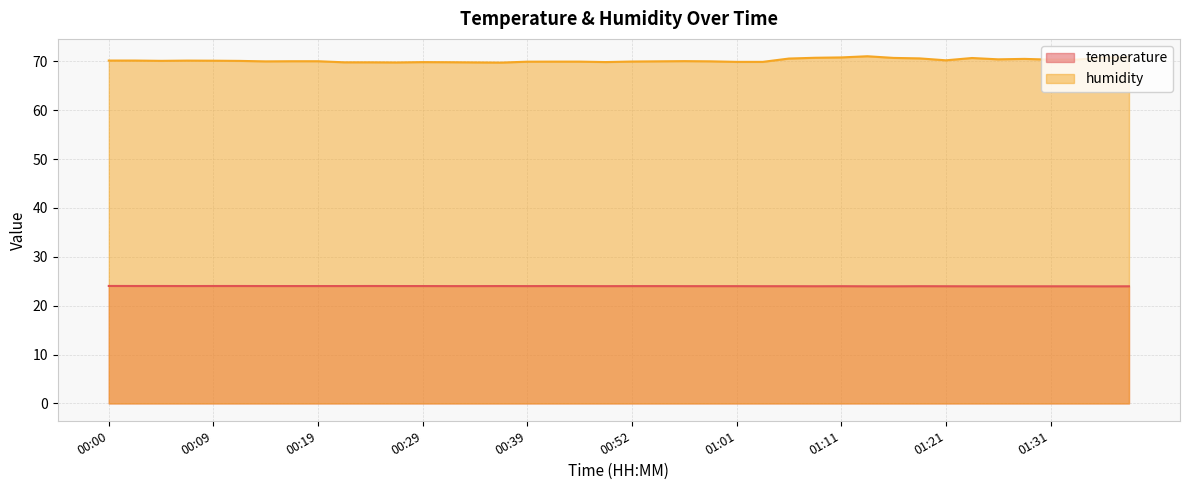

Rank the categories by temperature value from highest to lowest.

00:00, 00:02, 00:04, 00:09, 00:12, 00:24, 00:07, 00:14, 00:17, 00:19, 00:22, 00:27, 00:29, 00:37, 00:41, 00:32, 00:34, 00:39, 00:44, 00:52, 00:54, 00:46, 00:56, 00:59, 01:01, 01:04, 01:06, 01:11, 01:19, 01:09, 01:21, 01:14, 01:16, 01:24, 01:26, 01:29, 01:31, 01:34, 01:39, 01:36